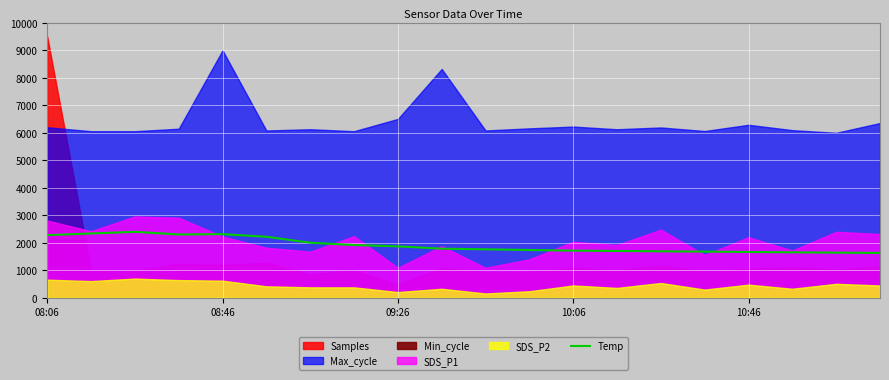

What is the difference between the second highest and second lowest values?

696